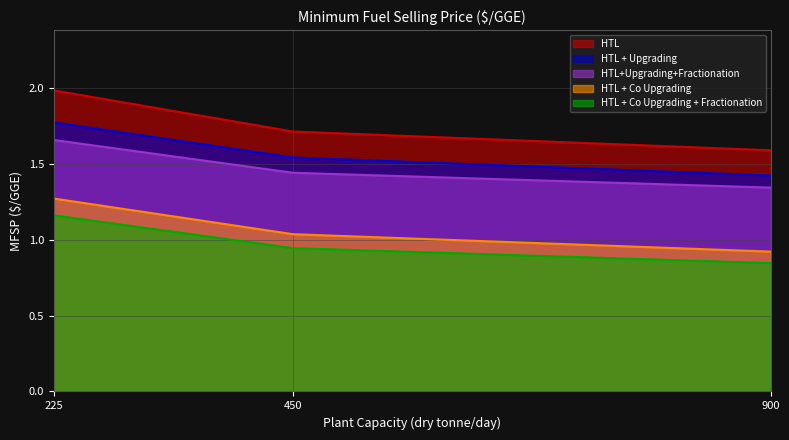

Count the number of data series in this chart.

5